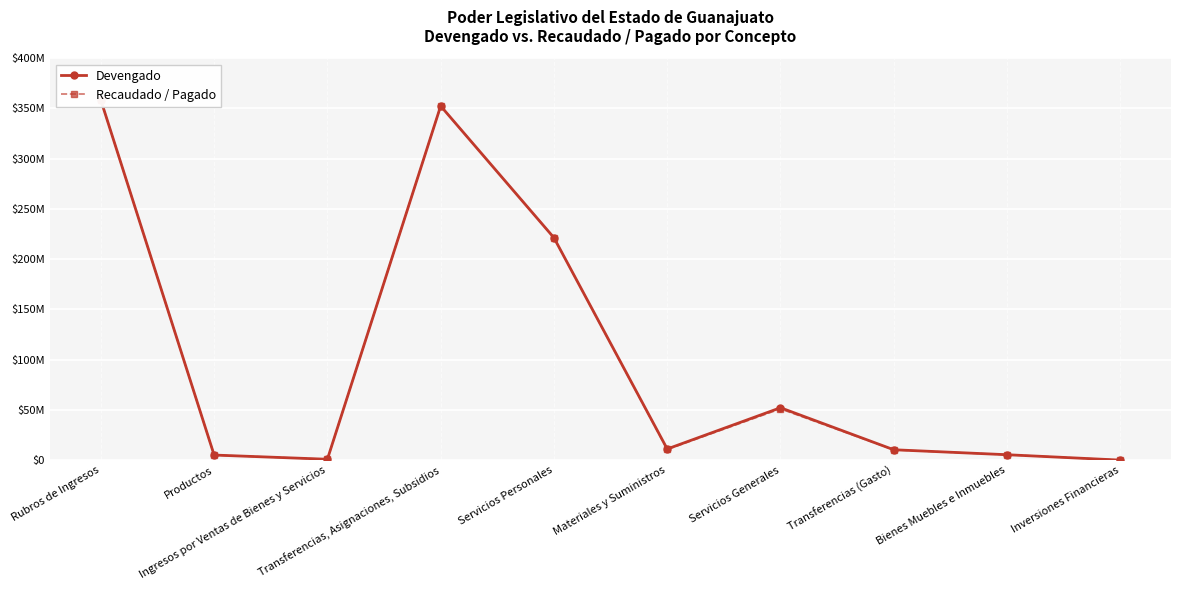

Where is Recaudado / Pagado nearest to the value 179182992?

Servicios Personales